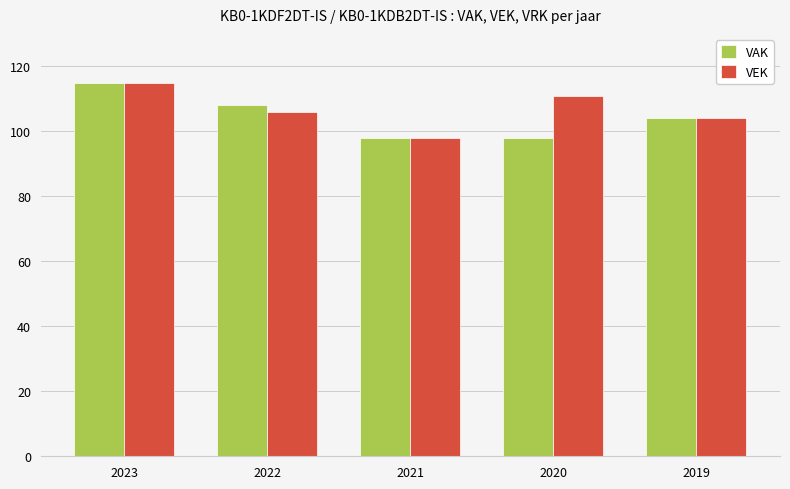

What value does the VEK series have at 2021, to the nearest 5?

100